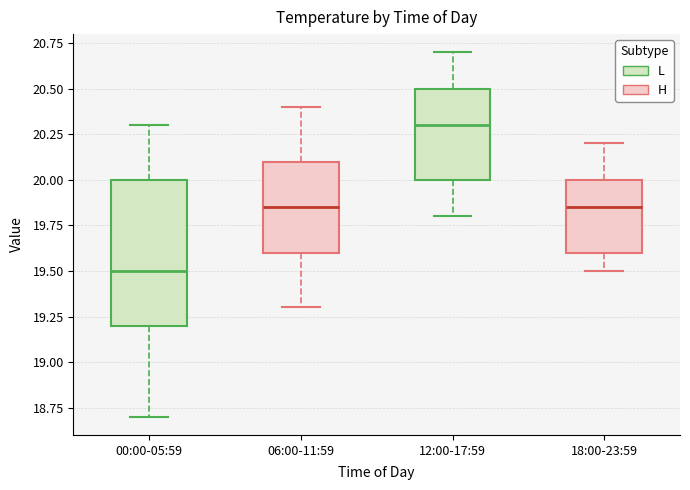

Reading left to right, transcribe this box plot: for each box, give where its median line is, the range the box spans, and where its two whiskers end, as read against the y-axis. The values are not printed on the chart, so give them approximately, as read against the axis.

00:00-05:59: median 19.50, box 19.20 to 20.00, whiskers 18.70 to 20.30
06:00-11:59: median 19.85, box 19.60 to 20.10, whiskers 19.30 to 20.40
12:00-17:59: median 20.30, box 20.00 to 20.50, whiskers 19.80 to 20.70
18:00-23:59: median 19.85, box 19.60 to 20.00, whiskers 19.50 to 20.20